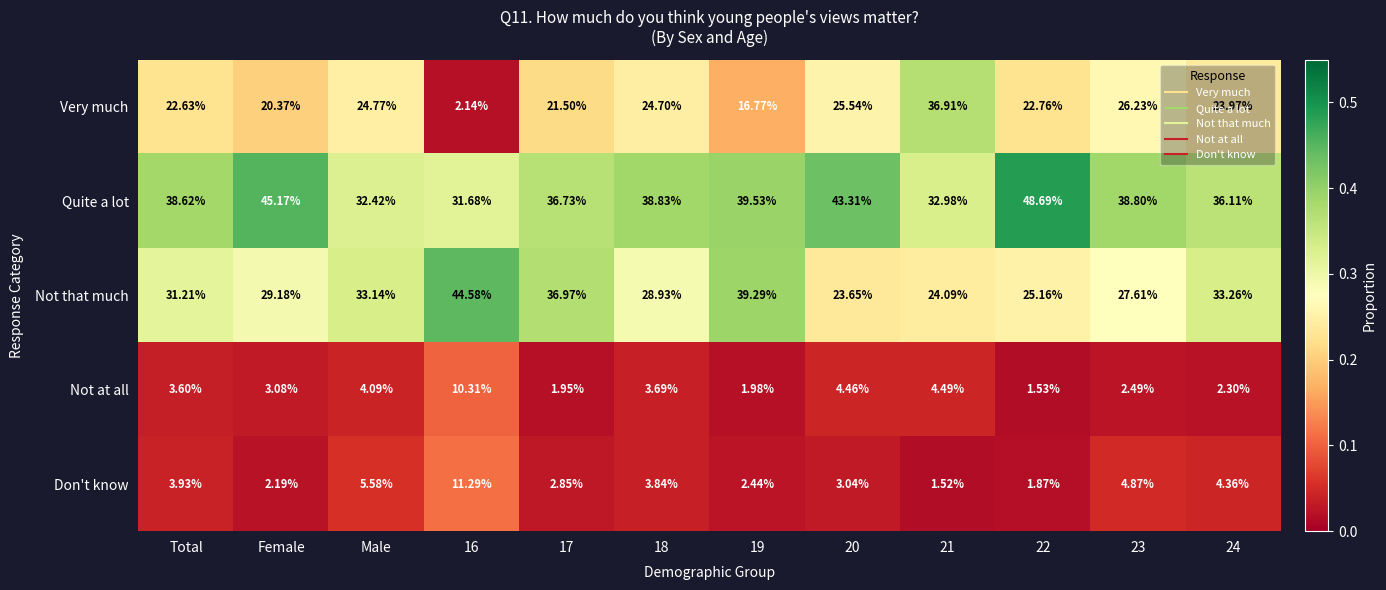

How many categories are shown in the chart?

12